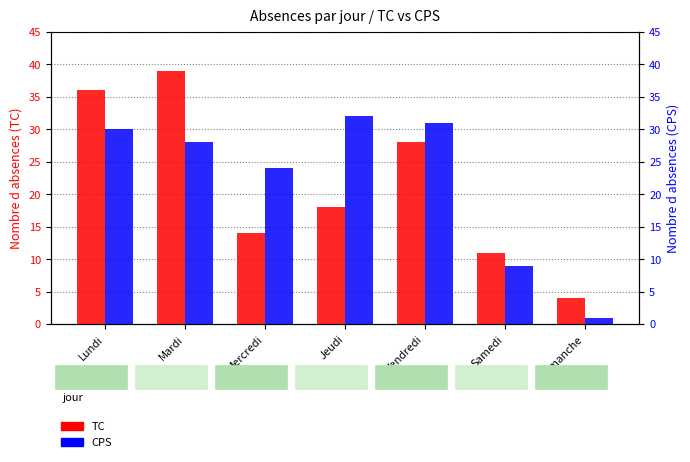

Are the bars horizontal?

No